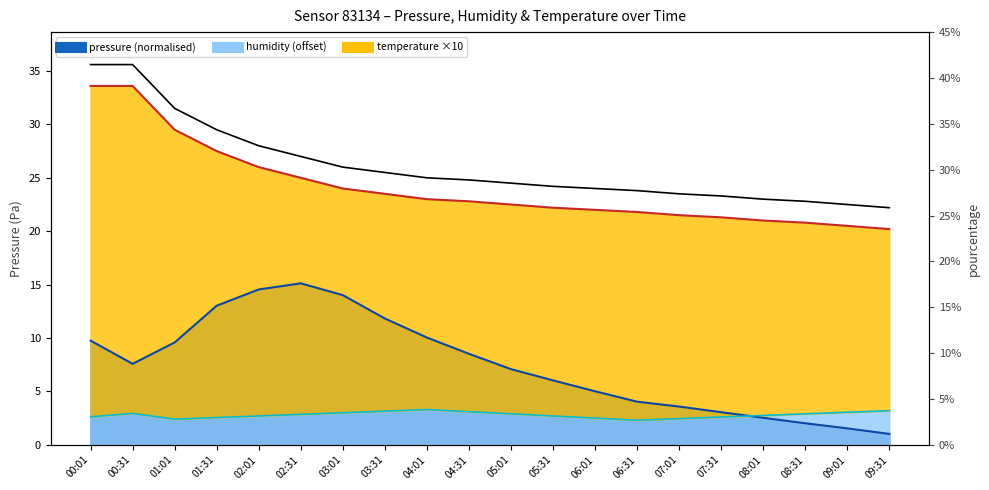

At which category does pressure reach its first local peak?

02:31